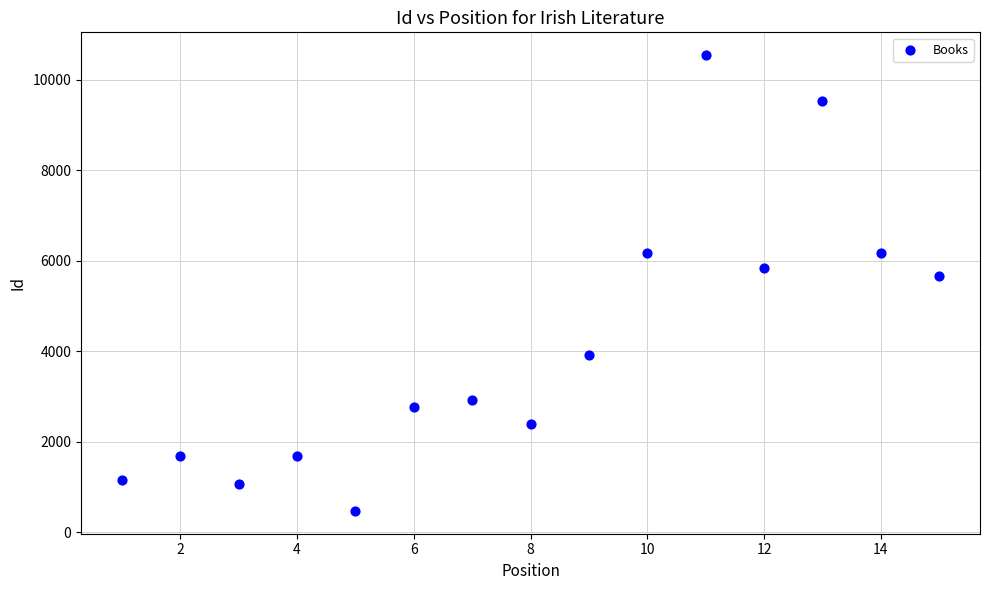

What Y value in the scatter plot is closest to 5508?

5666